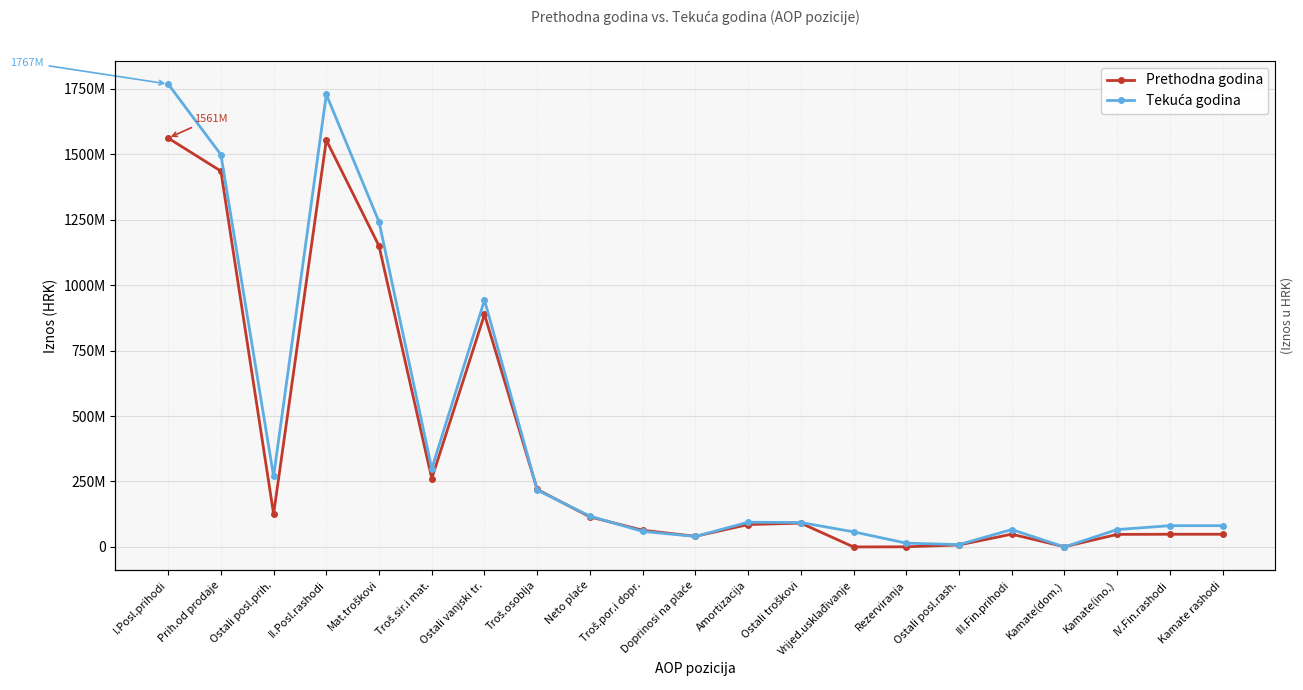

What are all the series names shown in the legend?

Prethodna godina, Tekuća godina